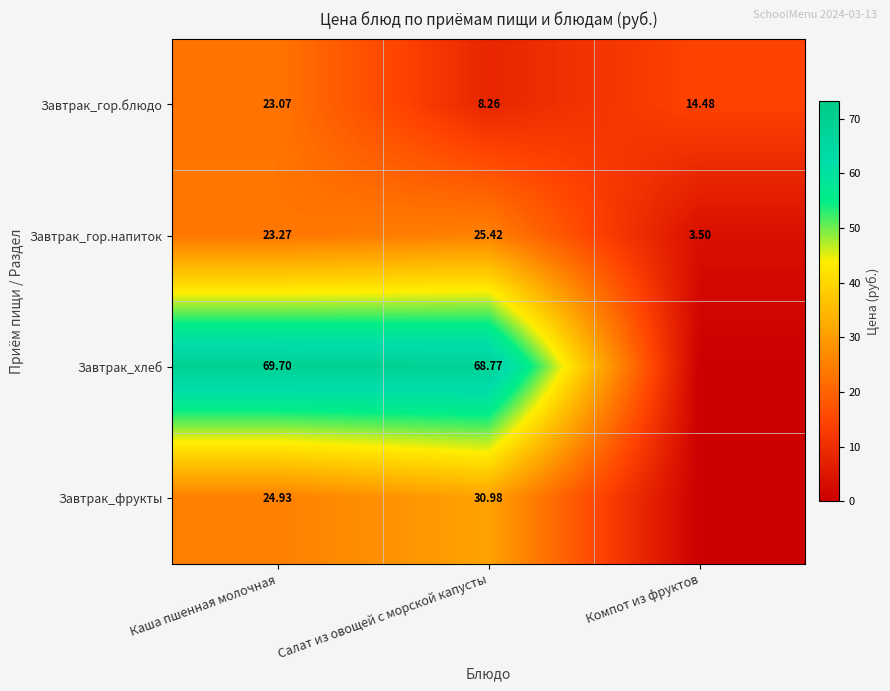

Which series changed the most between Каша пшенная молочная and Салат из овощей с морской капусты?

Завтрак_гор.блюдо